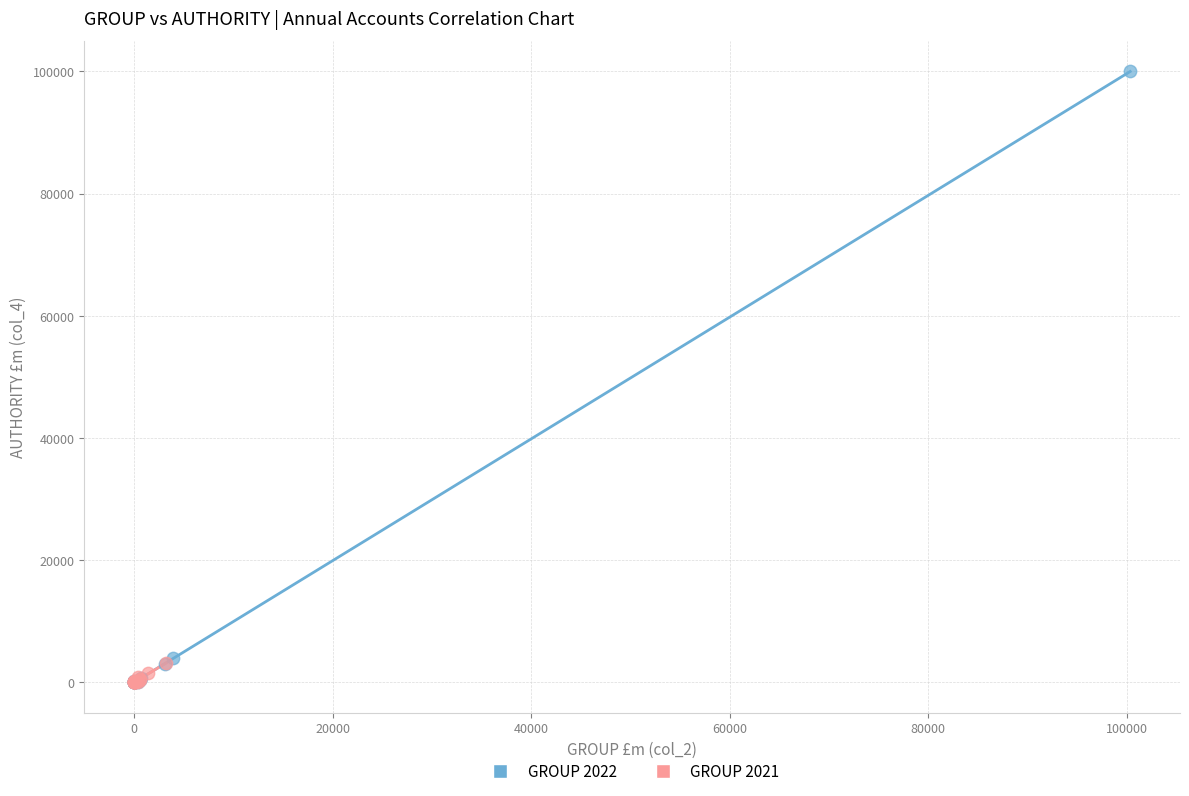

Which series contains the highest Y value?

GROUP 2022